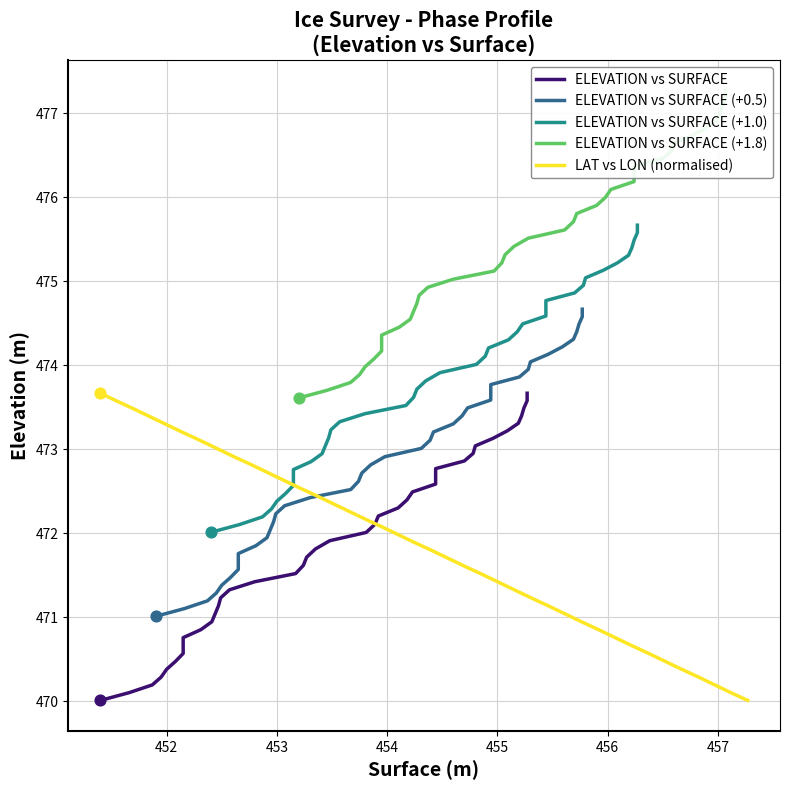

Which series has the largest Y range (max minus min)?

ELEVATION vs SURFACE